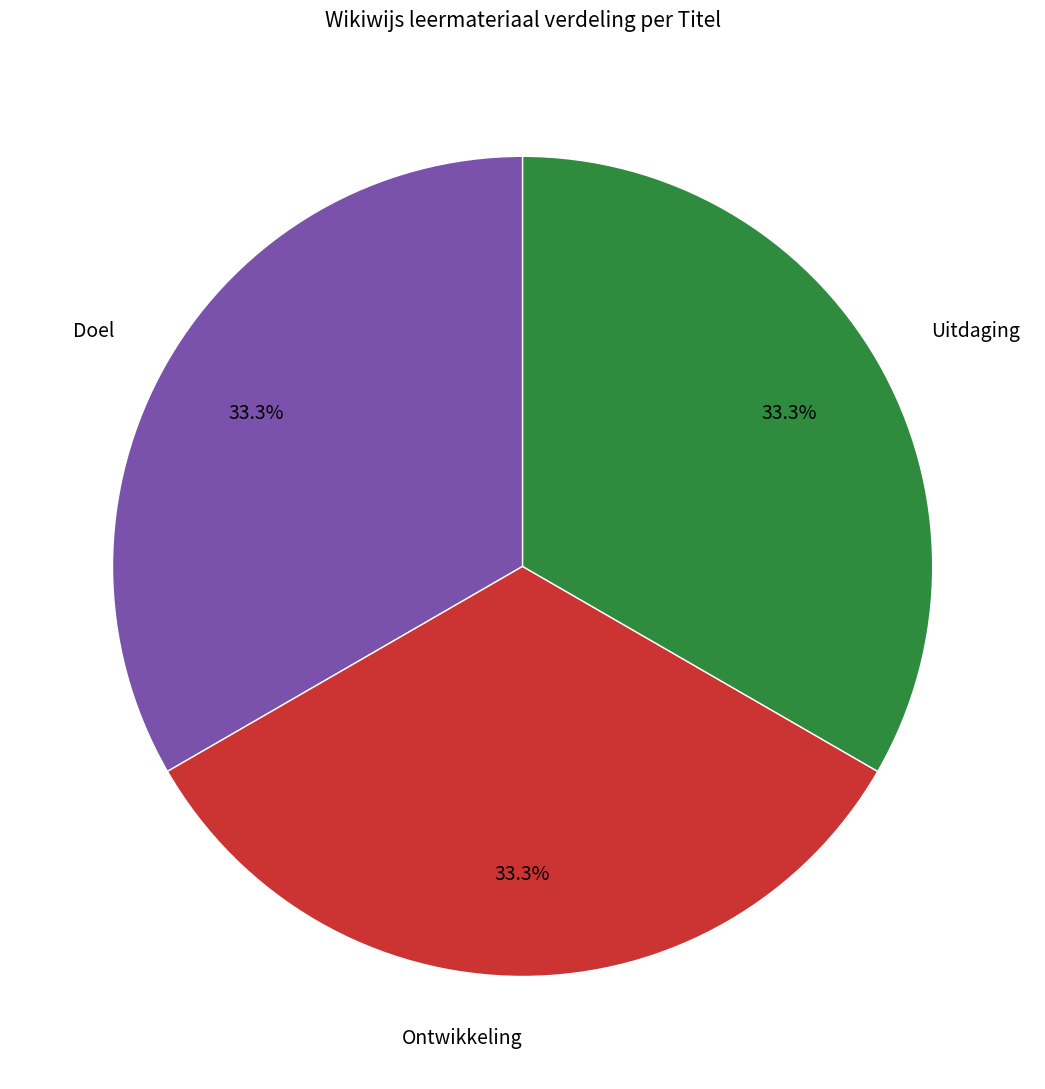

What is the ratio of the value at Doel to the value at Uitdaging?

1.0